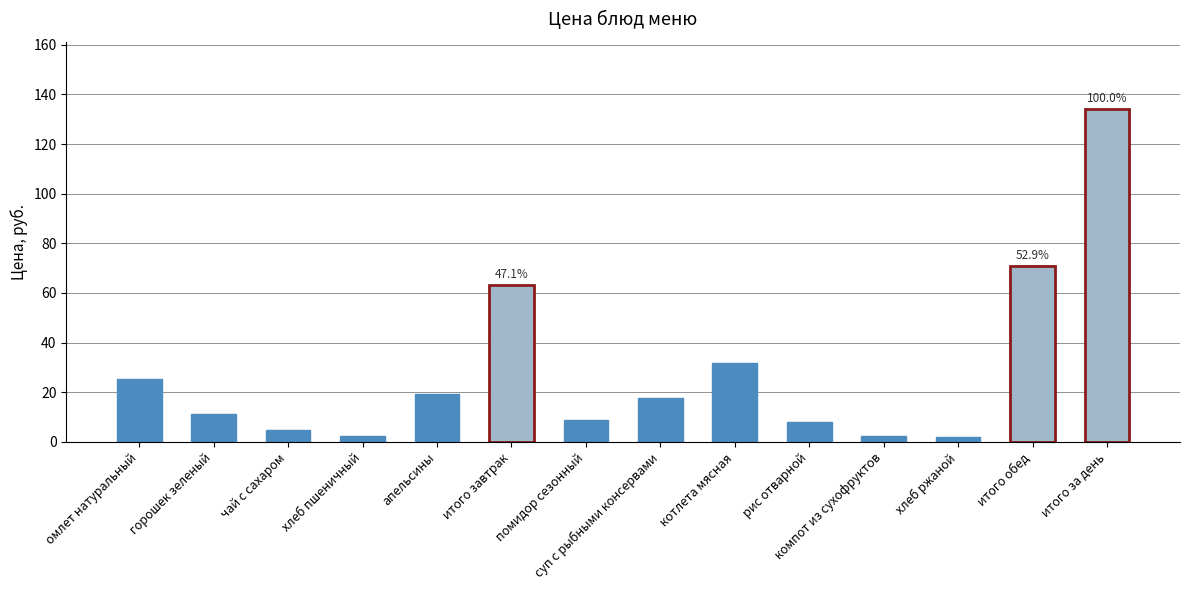

What is the label of the 8th bar from the right?

помидор сезонный